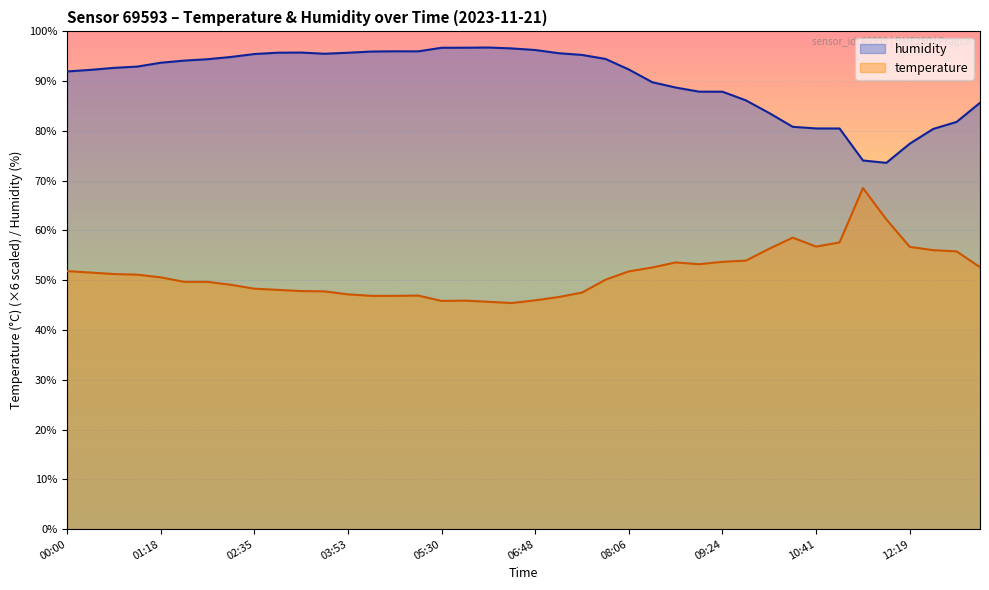

What is the label of the 30th point from the right?

03:14